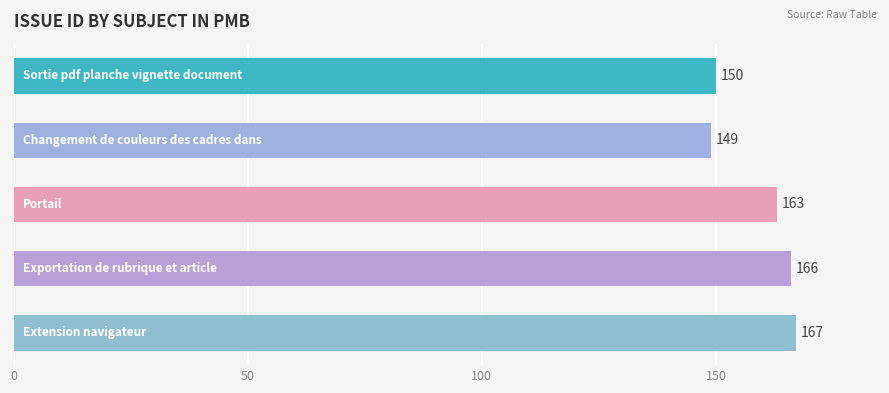

What is the difference between the second highest and minimum values?

17